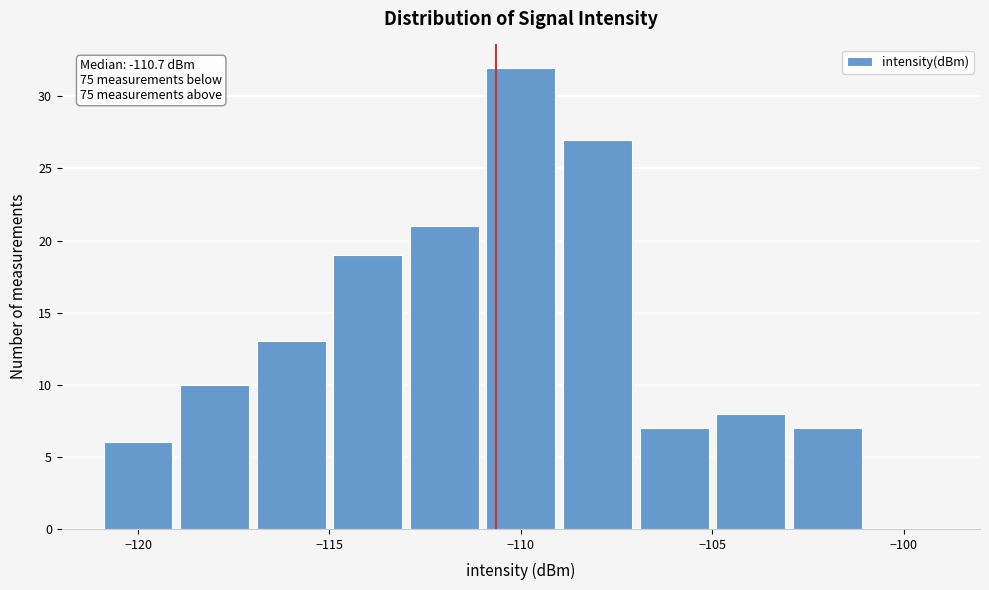

Over which range of the x-axis is the bar tallest?

-111 to -109